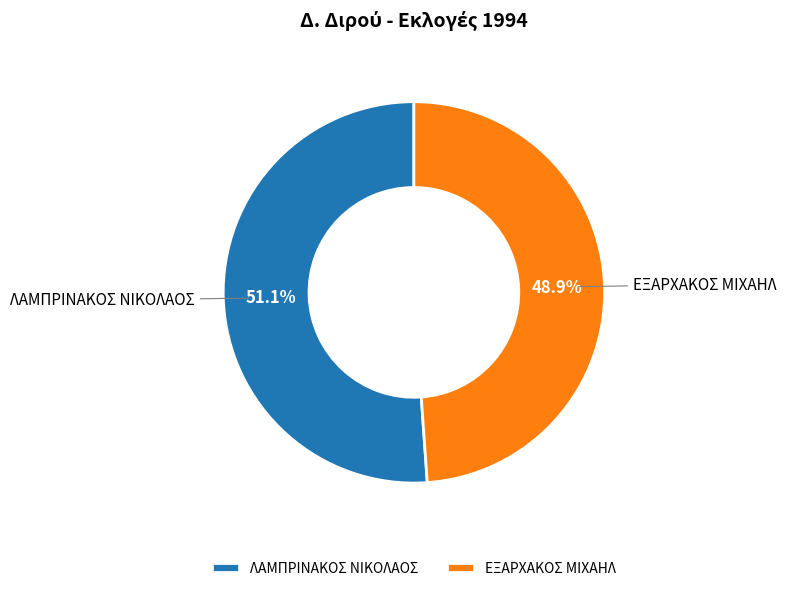

To the nearest percent, what portion does ΕΞΑΡΧΑΚΟΣ ΜΙΧΑΗΛ represent?

49%